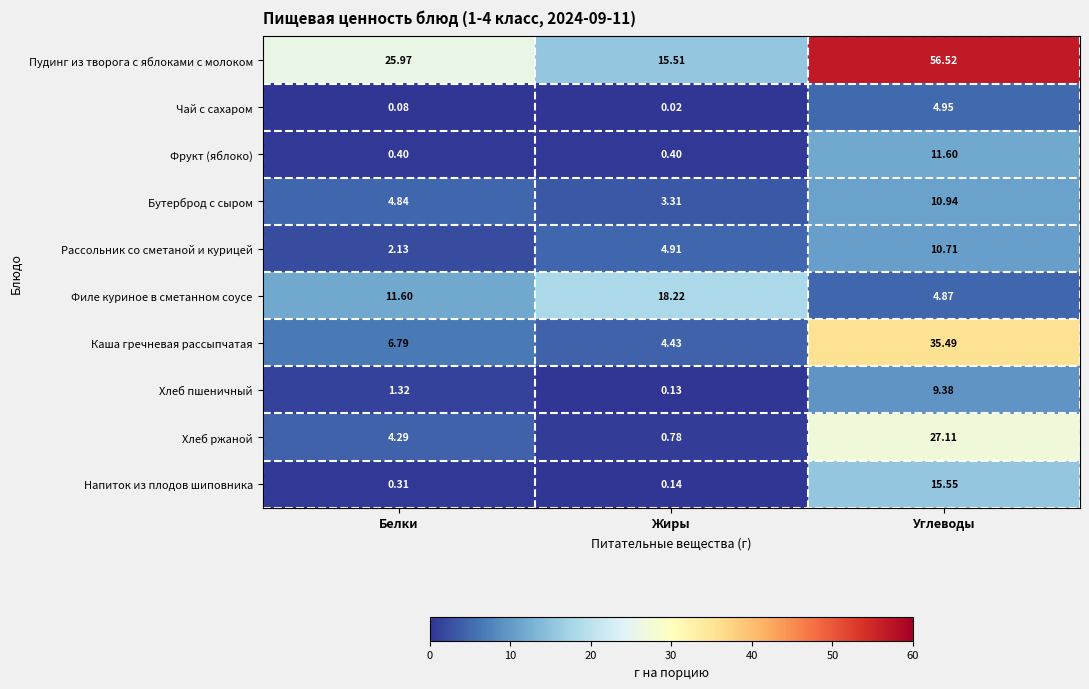

Where is Бутерброд с сыром nearest to the value 7?

Белки